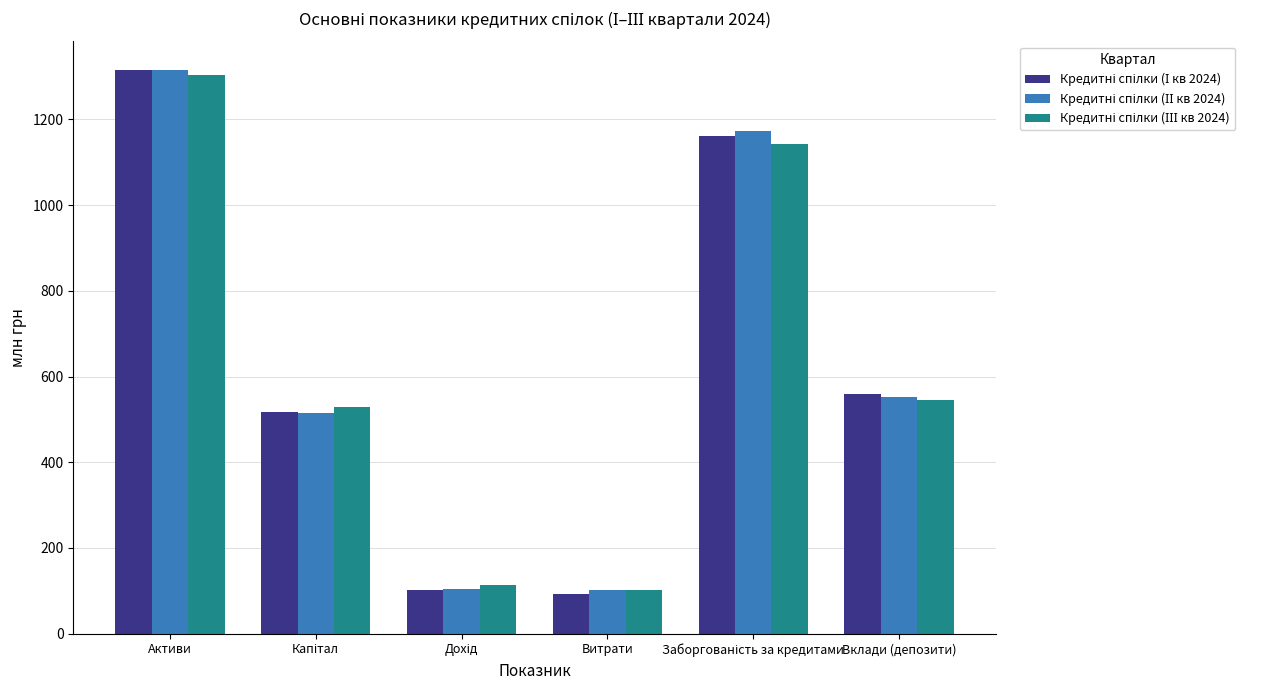

What is the smallest value displayed?

93.4